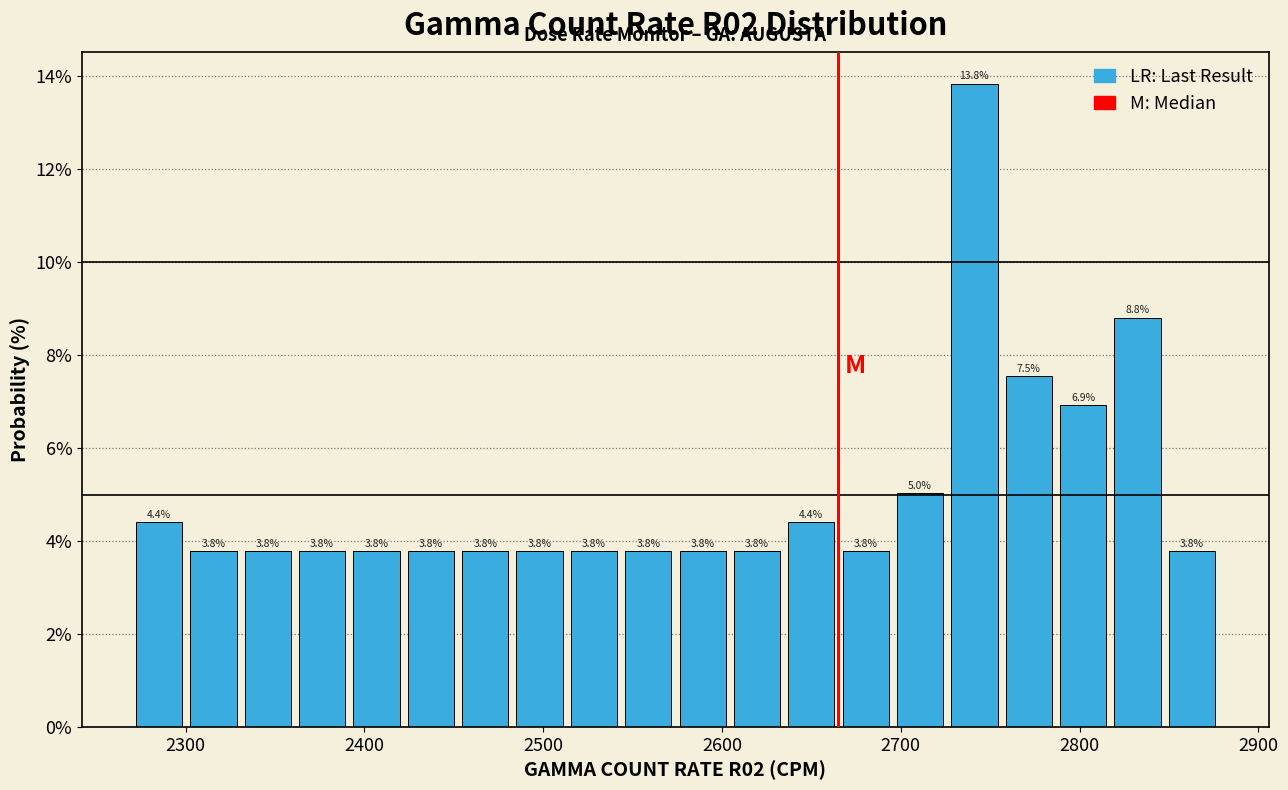

Around what value on the x-axis is the tallest bar? Give the approximate position of its centre, as read against the axis.

2740